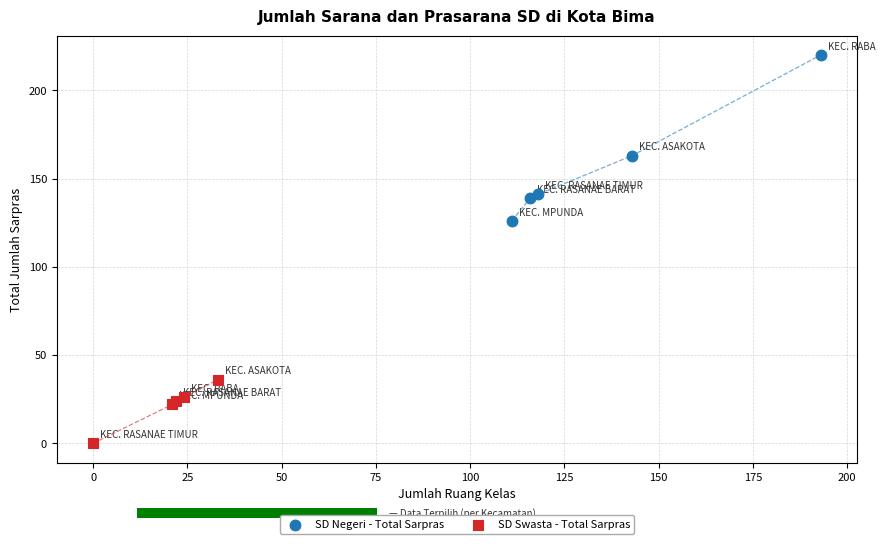

What are all the series names shown in the legend?

SD Negeri - Total Sarpras, SD Swasta - Total Sarpras